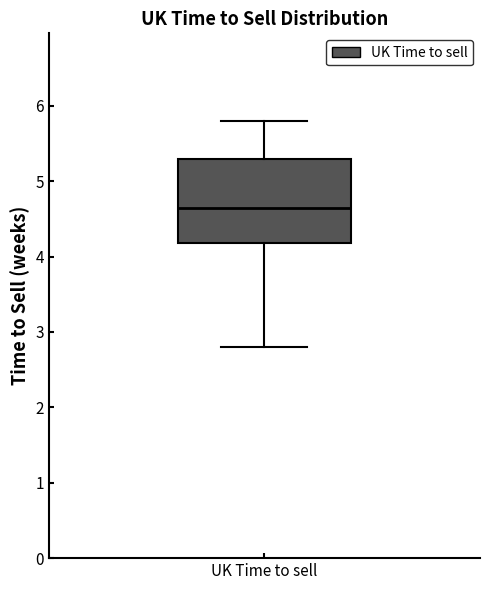

Where does the median line of the box for UK Time to sell sit on the y-axis? The values are not printed on the chart, so give them approximately, as read against the axis.

4.7